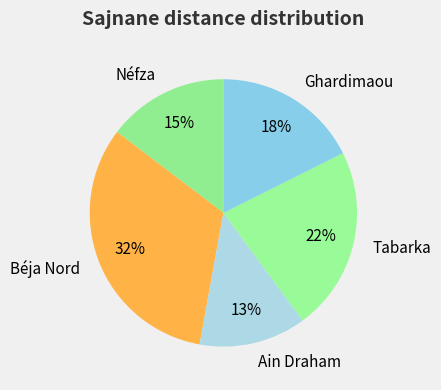

Which category has the biggest portion of the pie?

Béja Nord